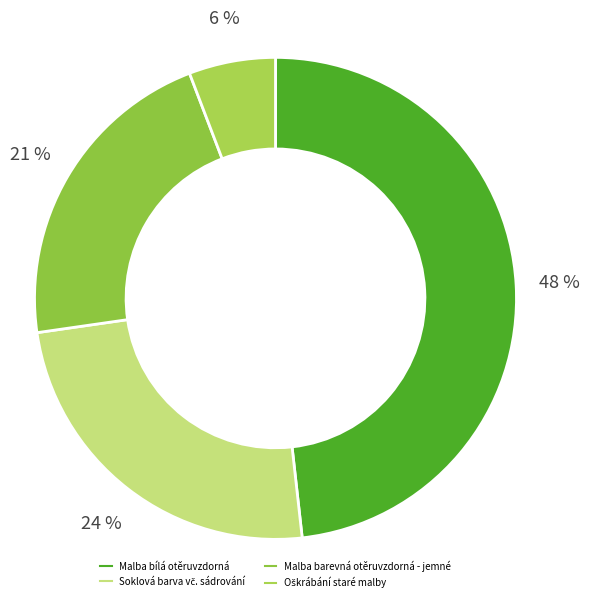

Count the number of slices in the pie.

4